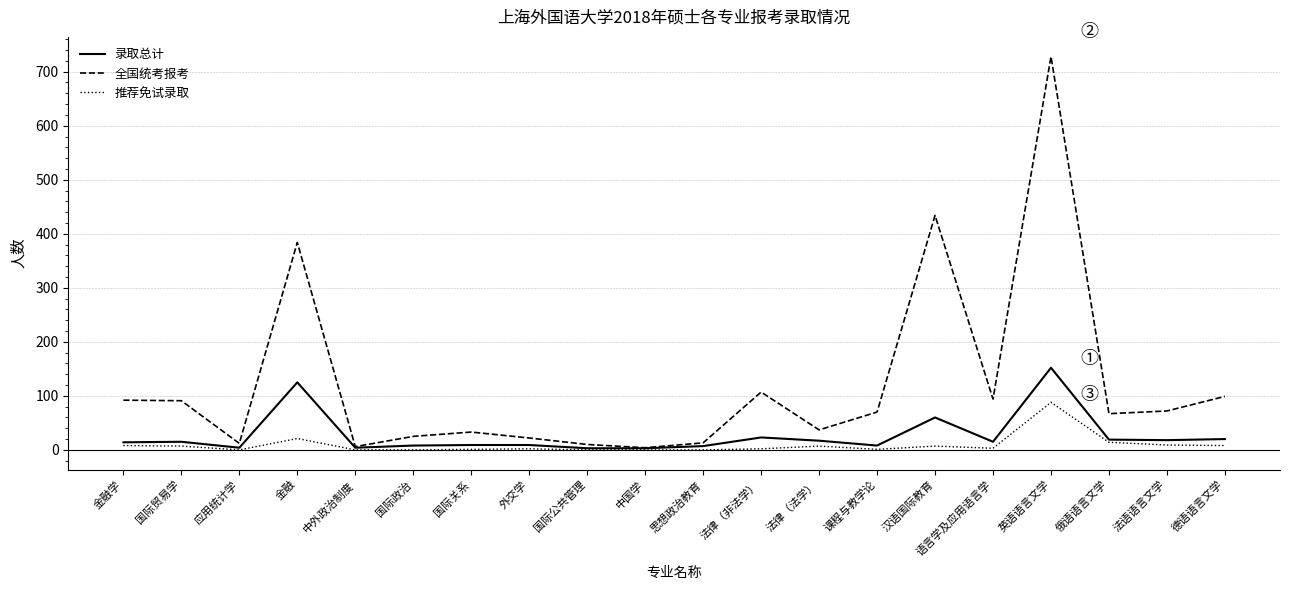

Rank the series by their average value, from highest to lowest.

全国统考报考, 录取总计, 推荐免试录取